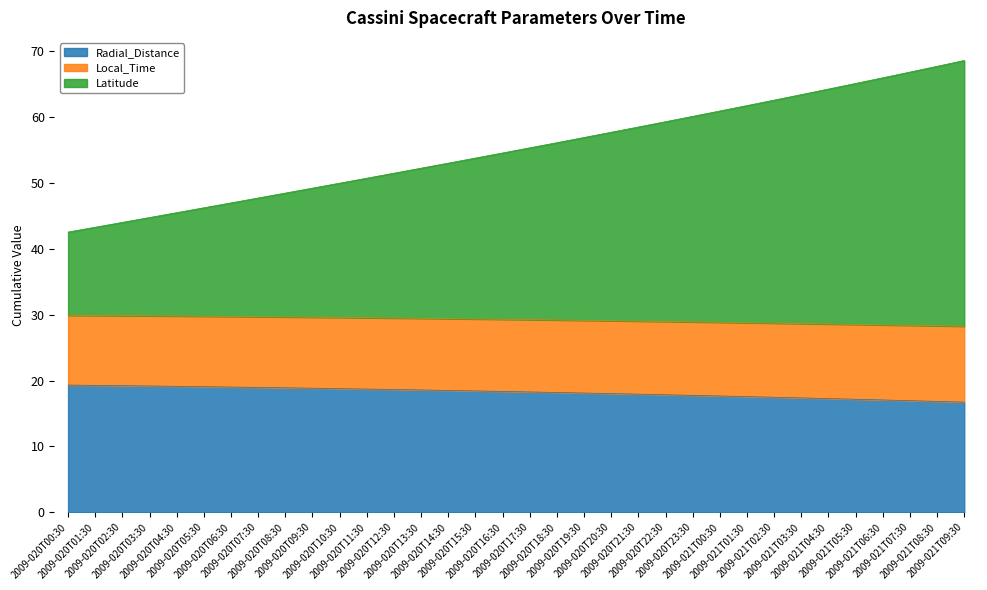

What is the difference between the highest and lowest values at 2009-020T07:30?

28.8